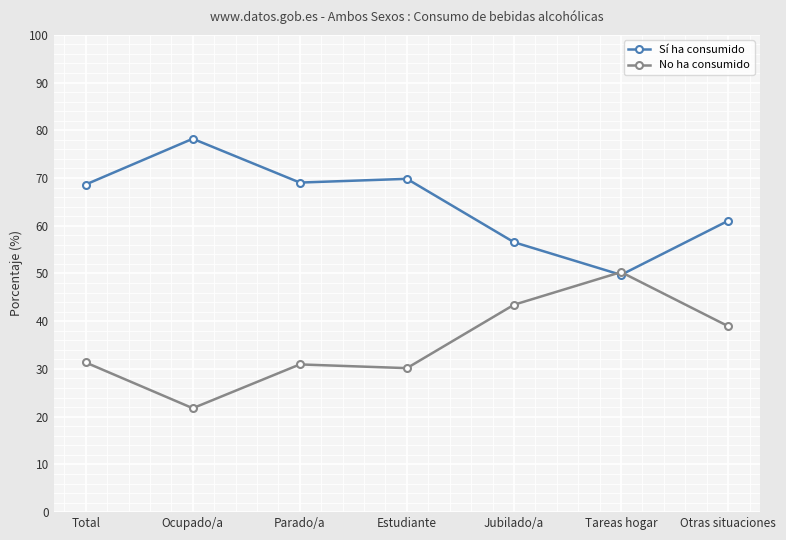

Does the chart have visible grid lines?

Yes